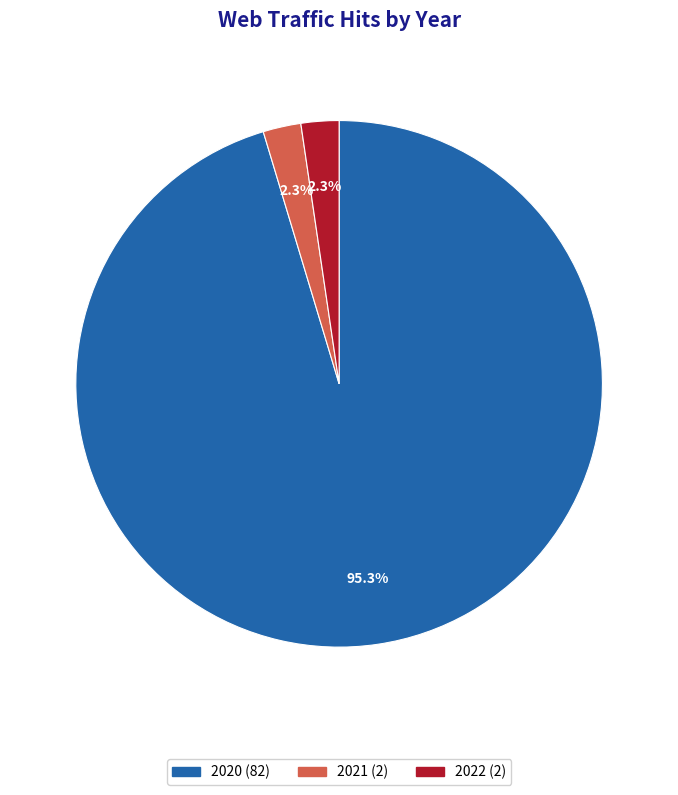

Does any single category account for the majority?

Yes